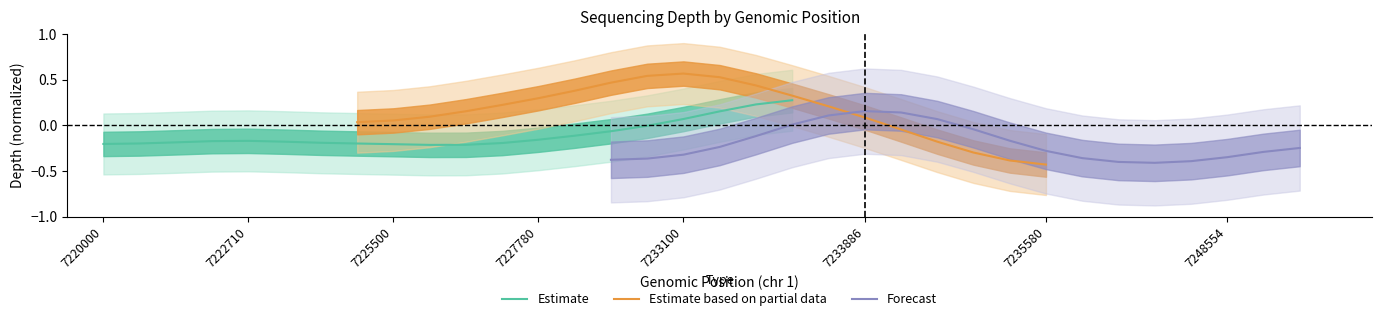

How many data points in Forecast are less than 0?

15